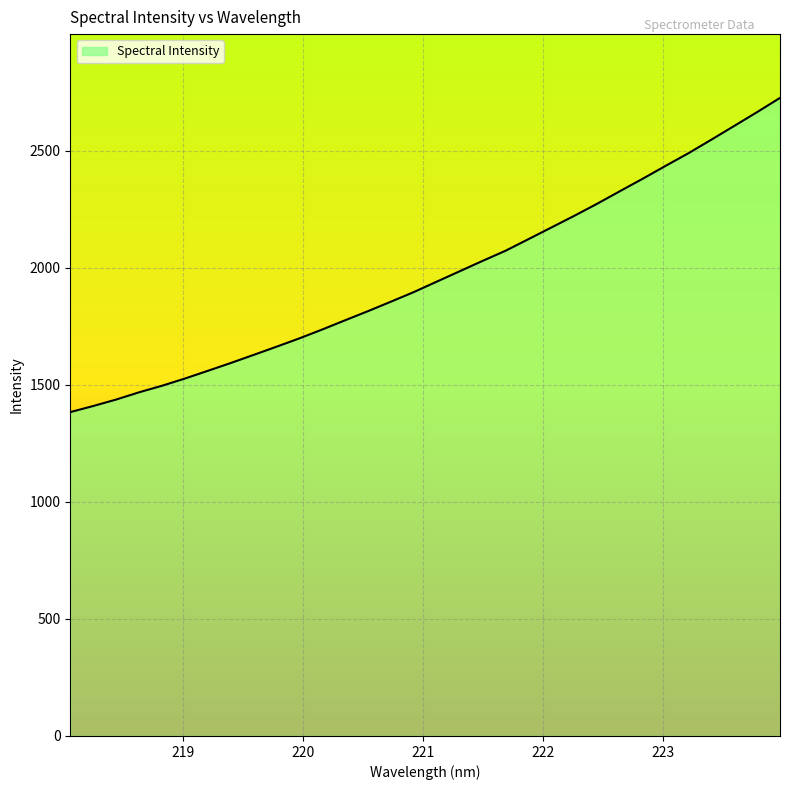

What is the difference between the maximum and minimum values?

1342.0